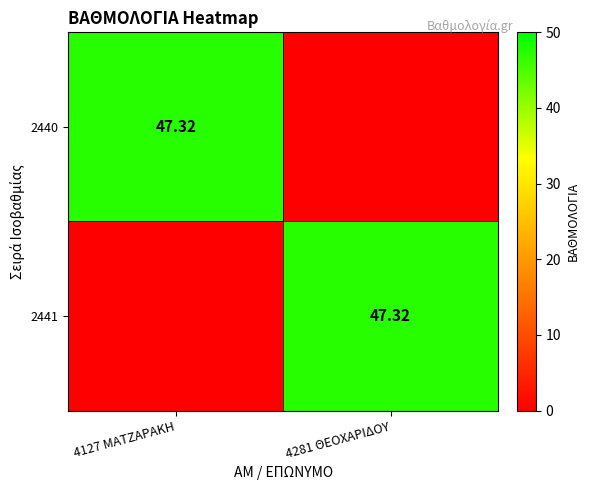

Which category has the lowest value across all series?

4281 ΘΕΟΧΑΡΙΔΟΥ